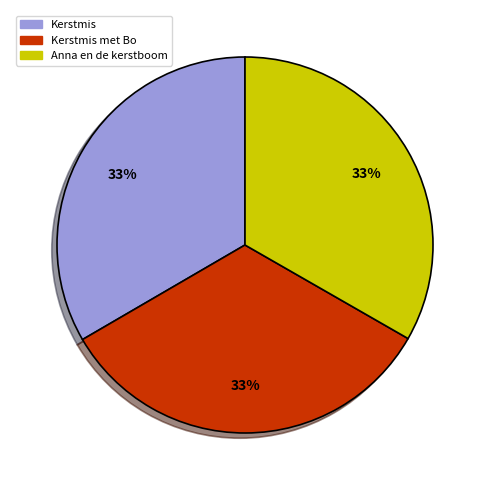

Is there any slice that represents more than half of the pie?

No